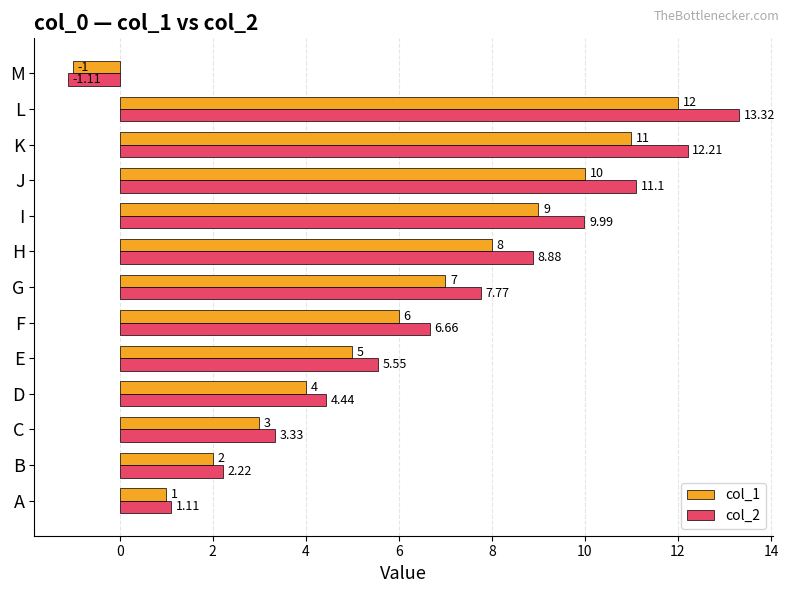

Which series has the largest range (max minus min)?

col_2